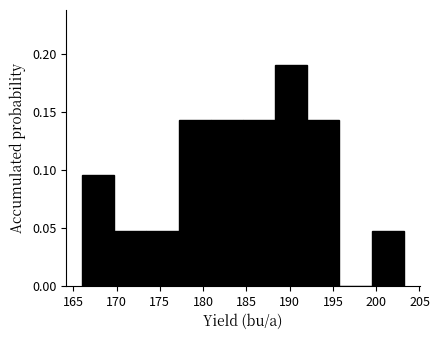

Over which range of the x-axis is the bar tallest?

188.5 to 192.0